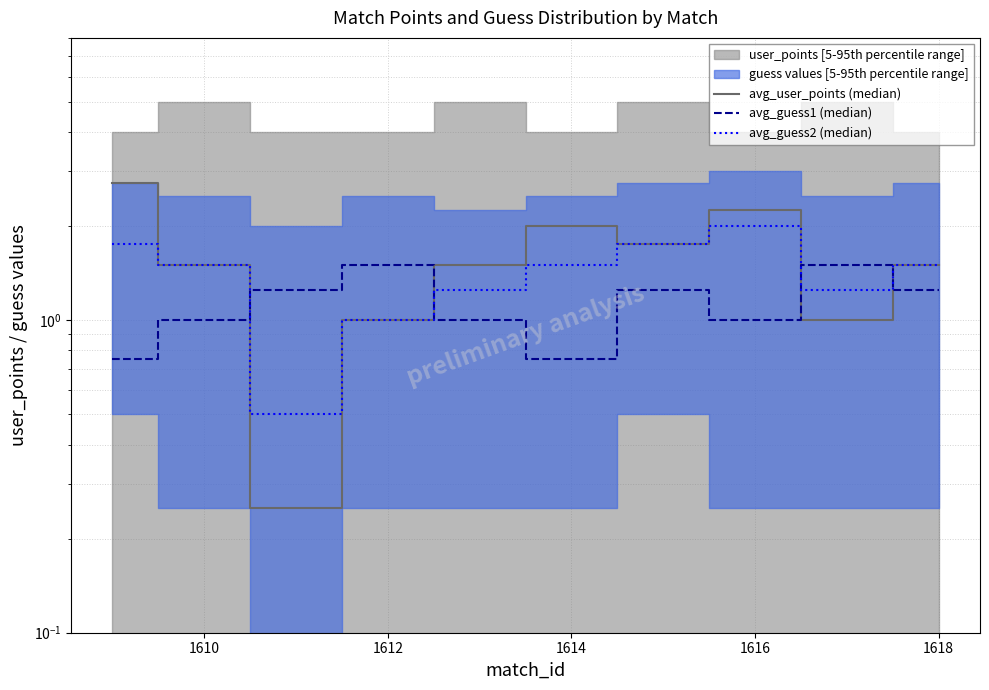

What is the highest value of the avg_guess2 (median) series?

2.0